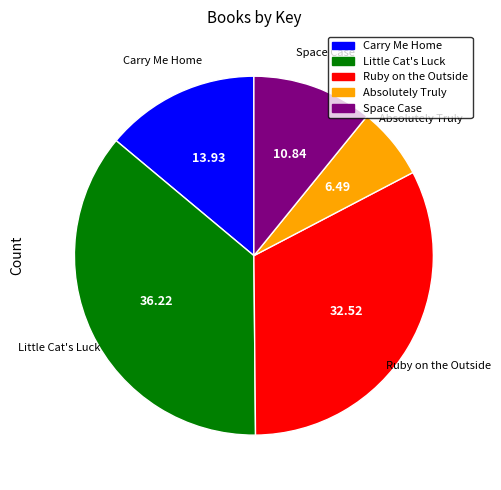

Which has a higher value, Ruby on the Outside or Absolutely Truly?

Ruby on the Outside